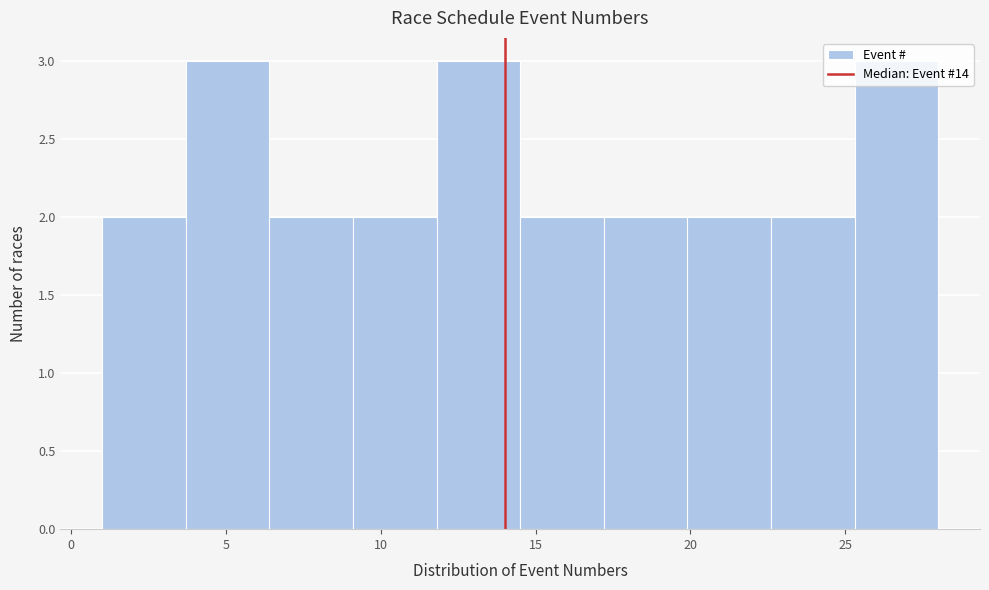

Reading left to right, list every bar in this chart as the range it spans on the x-axis followed by its height. Neither the bar edges nor the heights are printed on the chart, so give them approximately, as read against the axes.

1.0 to 3.7: 2
3.7 to 6.4: 3
6.4 to 9.1: 2
9.1 to 11.8: 2
11.8 to 14.5: 3
14.5 to 17.2: 2
17.2 to 19.9: 2
19.9 to 22.6: 2
22.6 to 25.3: 2
25.3 to 28.0: 3